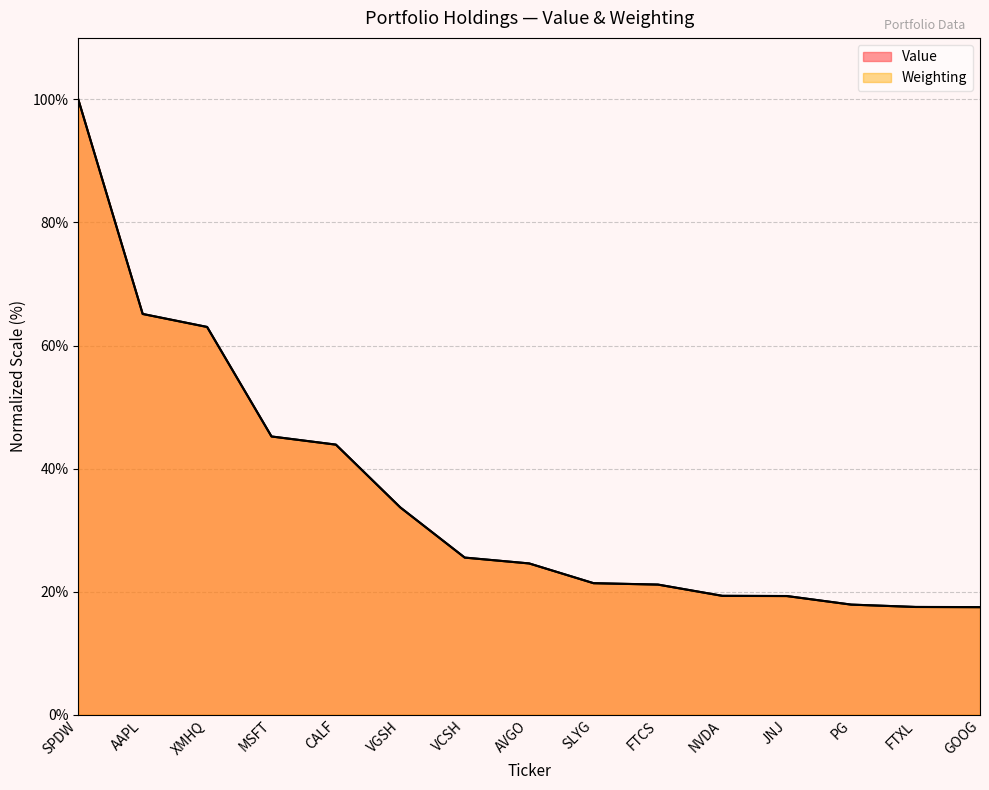

How many data points in Weighting are above 24?

8